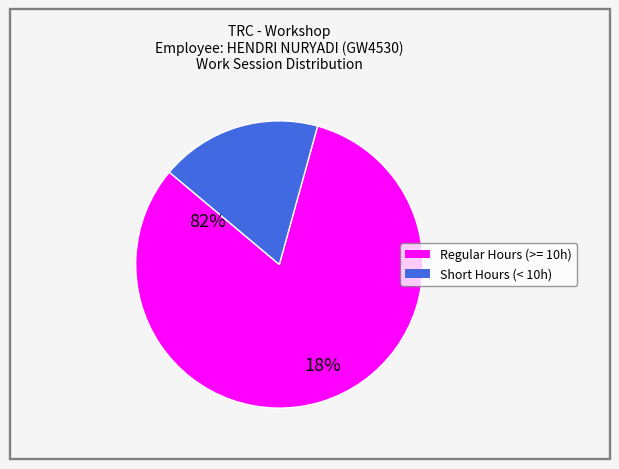

Is it true that Regular Hours (>= 10h) is 82% of the pie?

True